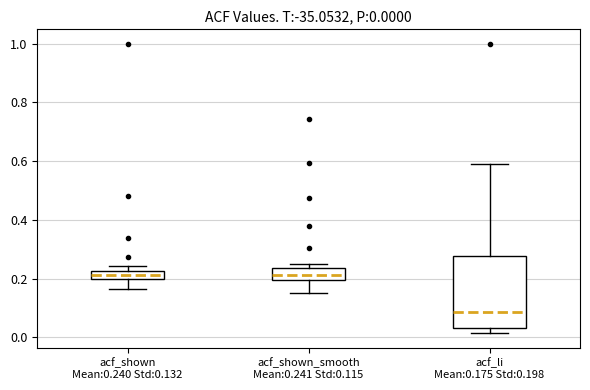

Which box is the tallest, from its lower edge to its upper edge?

acf_li Mean:0.175 Std:0.198